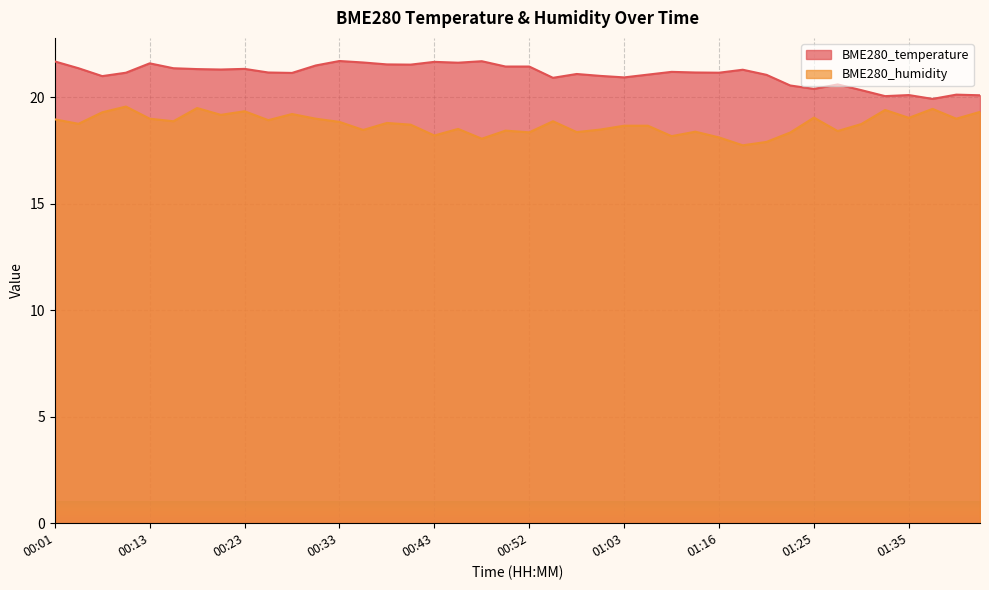

What is the maximum value shown in the chart?

21.7